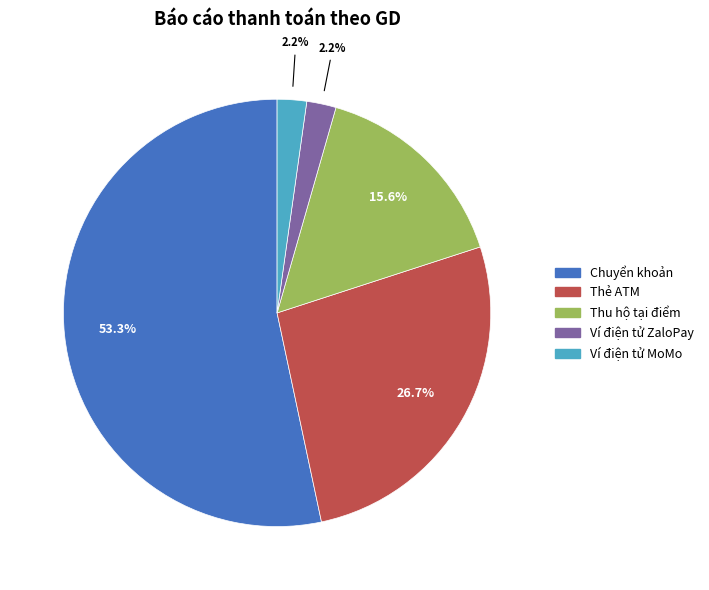

Which category has the biggest portion of the pie?

Chuyển khoản